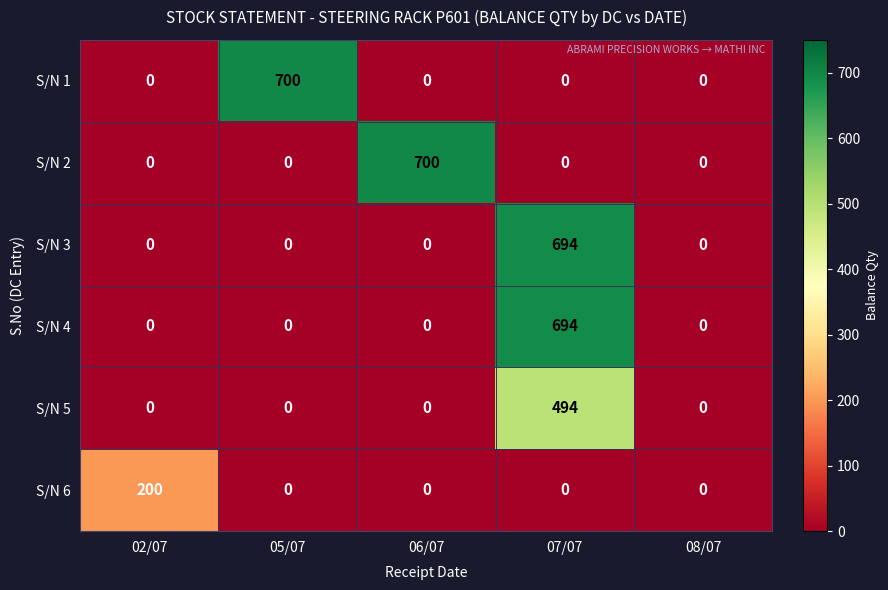

Reading left to right, extract all data points from this chart.

S/N 1: 0	700	0	0	0
S/N 2: 0	0	700	0	0
S/N 3: 0	0	0	694	0
S/N 4: 0	0	0	694	0
S/N 5: 0	0	0	494	0
S/N 6: 200	0	0	0	0